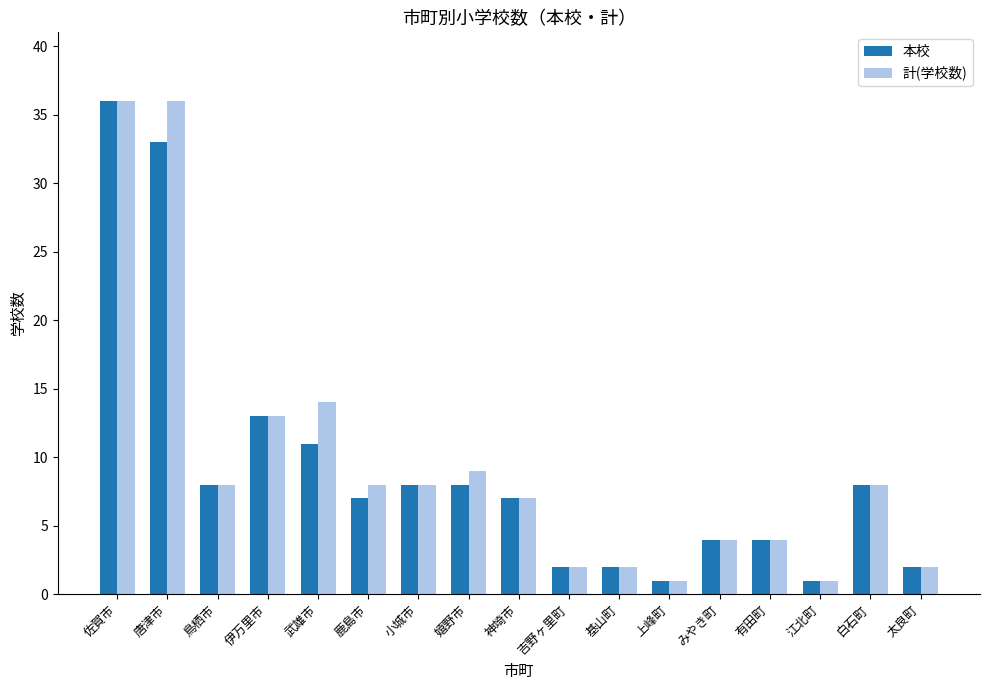

Reading left to right, transcribe all the data shown in this chart.

本校: 36	33	8	13	11	7	8	8	7	2	2	1	4	4	1	8	2
計(学校数): 36	36	8	13	14	8	8	9	7	2	2	1	4	4	1	8	2